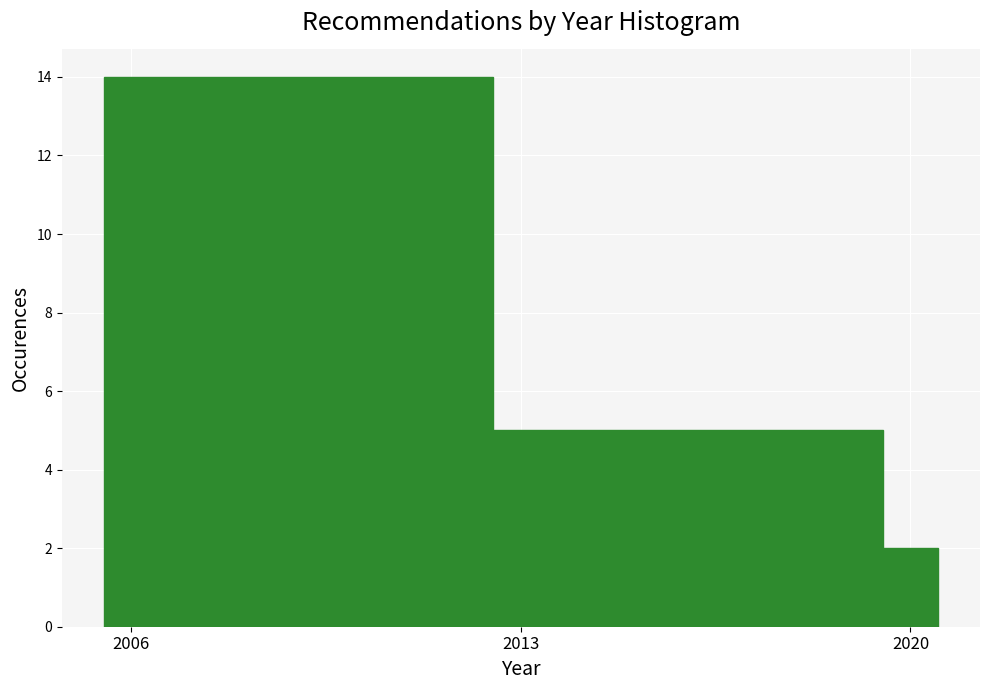

Around what value on the x-axis is the tallest bar? Give the approximate position of its centre, as read against the axis.

2009